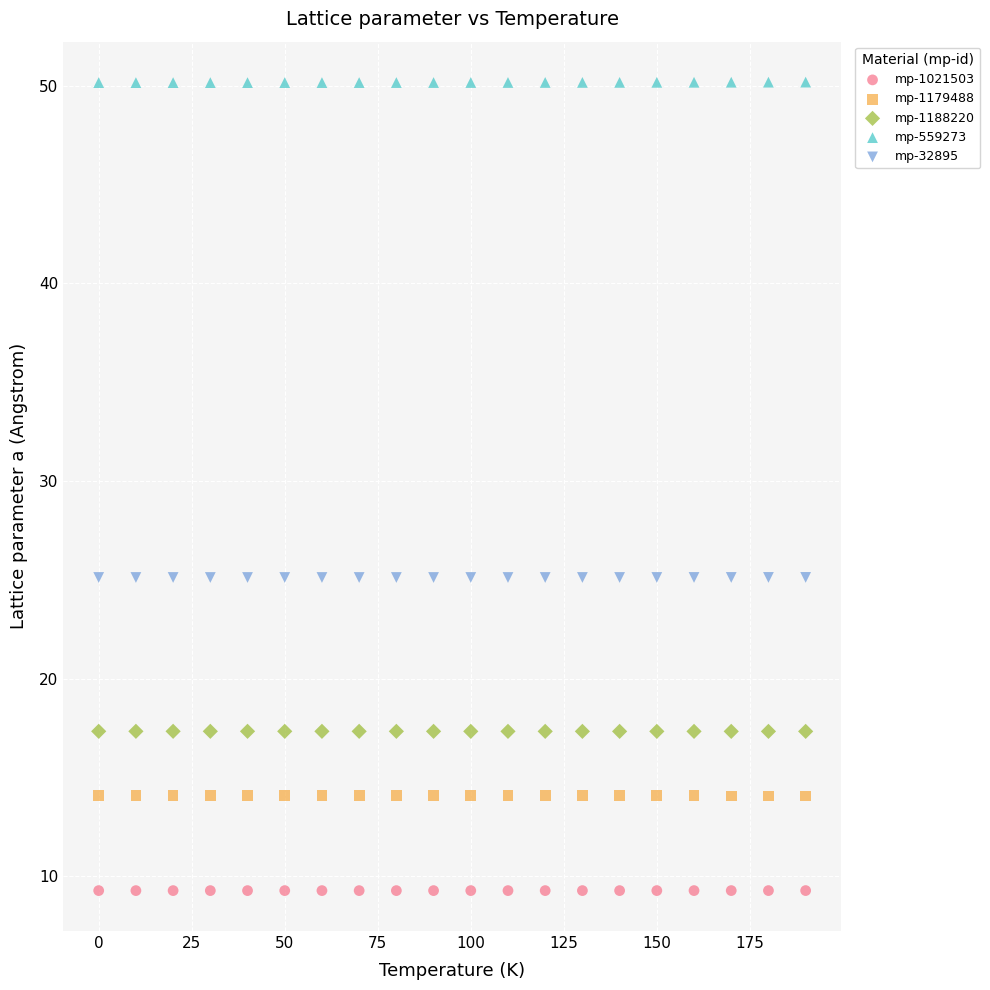

What are all the series names shown in the legend?

mp-1021503, mp-1179488, mp-1188220, mp-559273, mp-32895